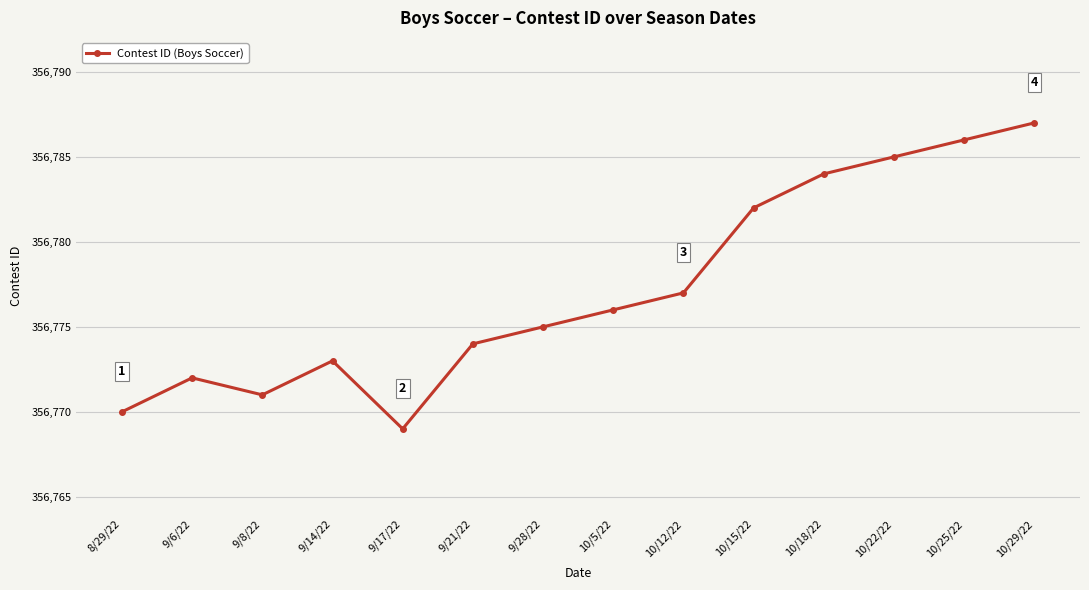

How many interior local peaks (higher than both neighbors) does the data have?

2